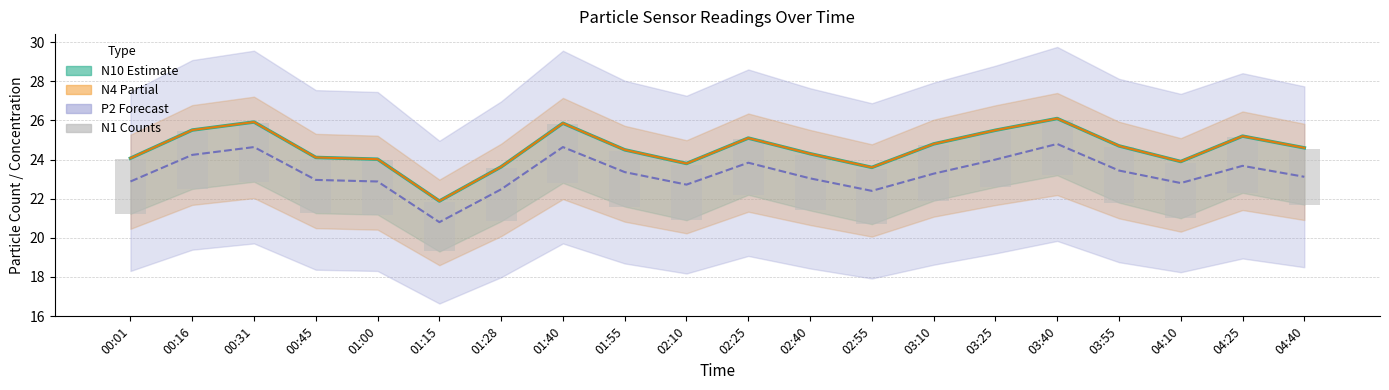

What is the sum of the N4 values at 01:28 and 00:31?

49.5